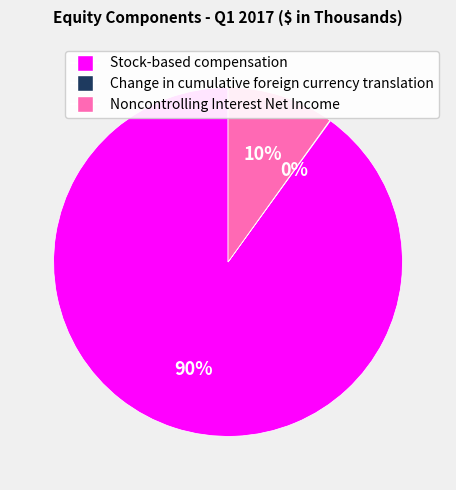

Is it true that Noncontrolling Interest Net Income is 18% of the pie?

False